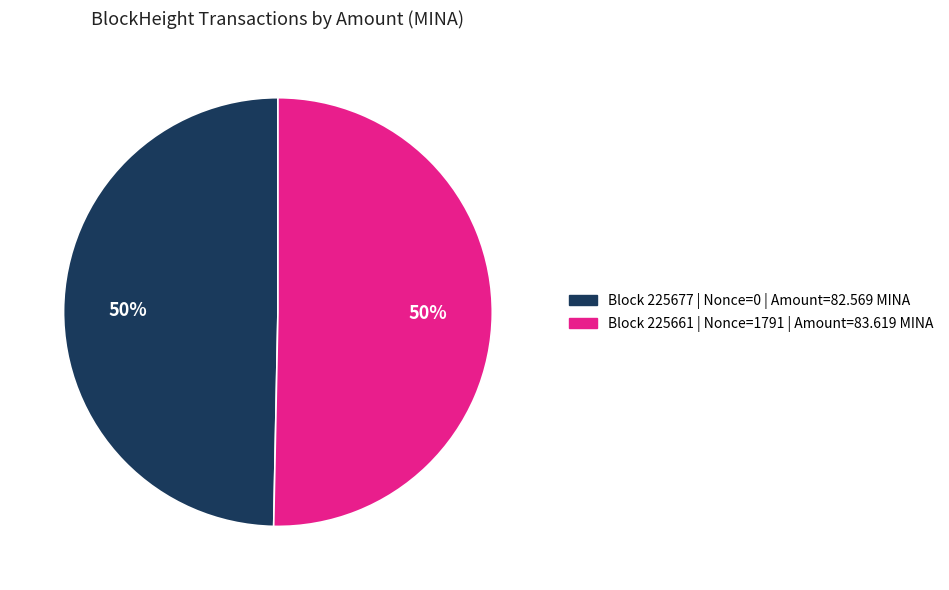

To the nearest percent, what is the average slice percentage?

50%